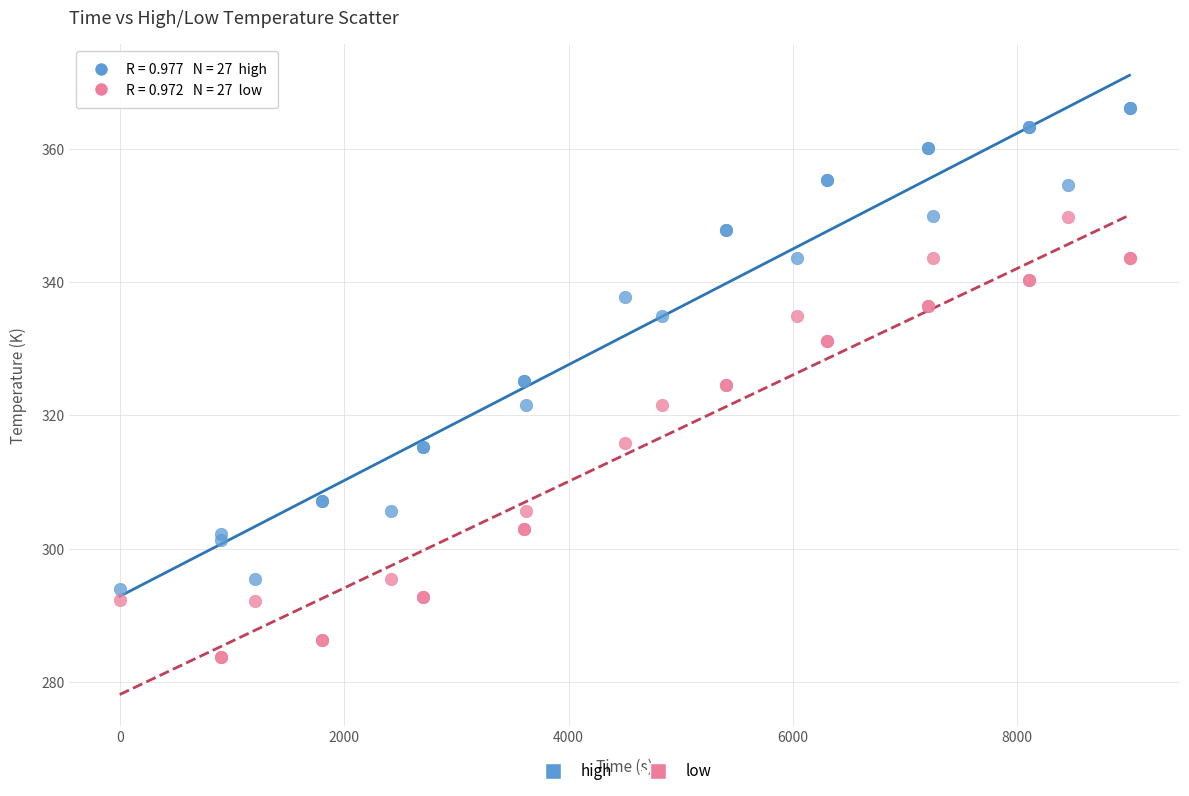

Which series contains the lowest Y value?

low